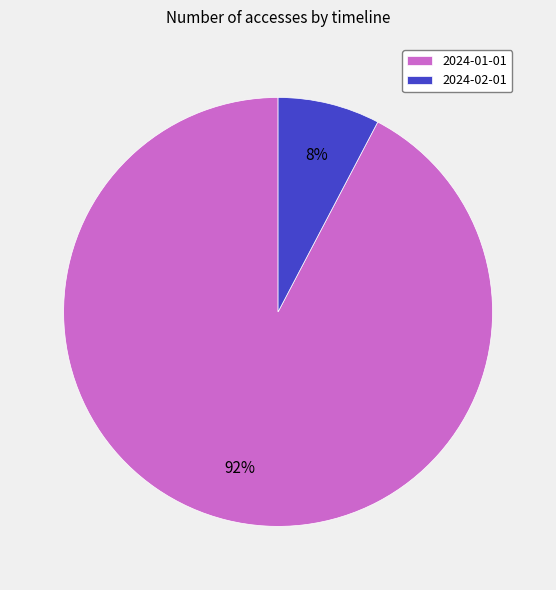

To the nearest percent, what is the average slice percentage?

50%